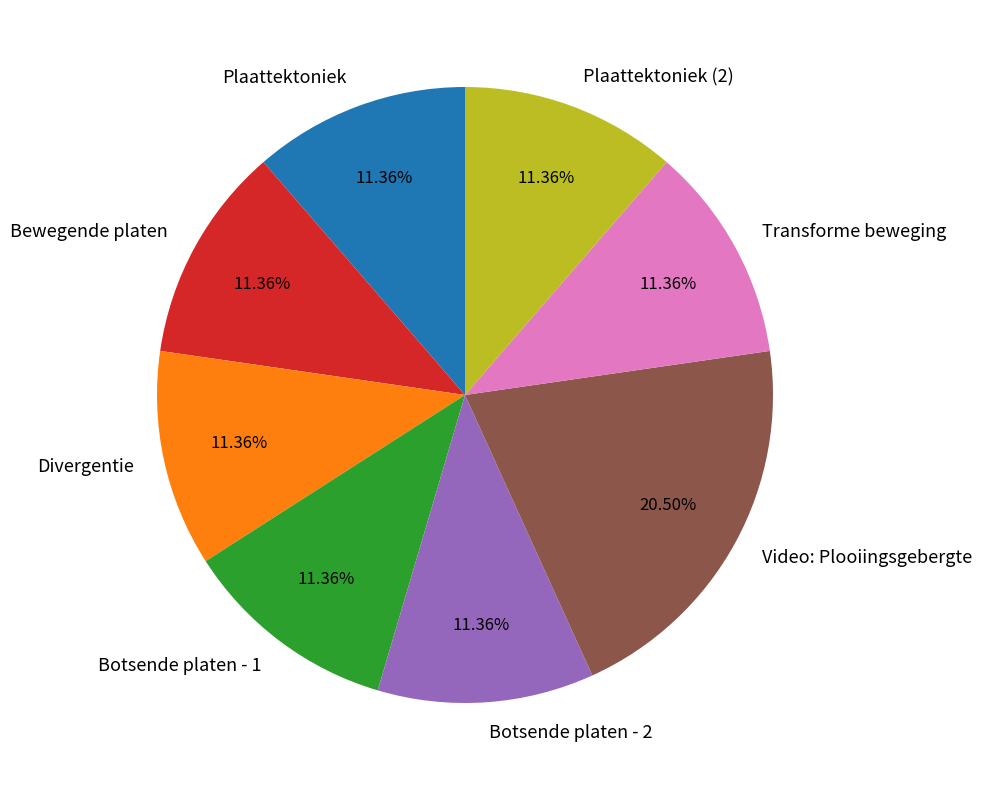

Which category has the biggest portion of the pie?

Video: Plooiingsgebergte